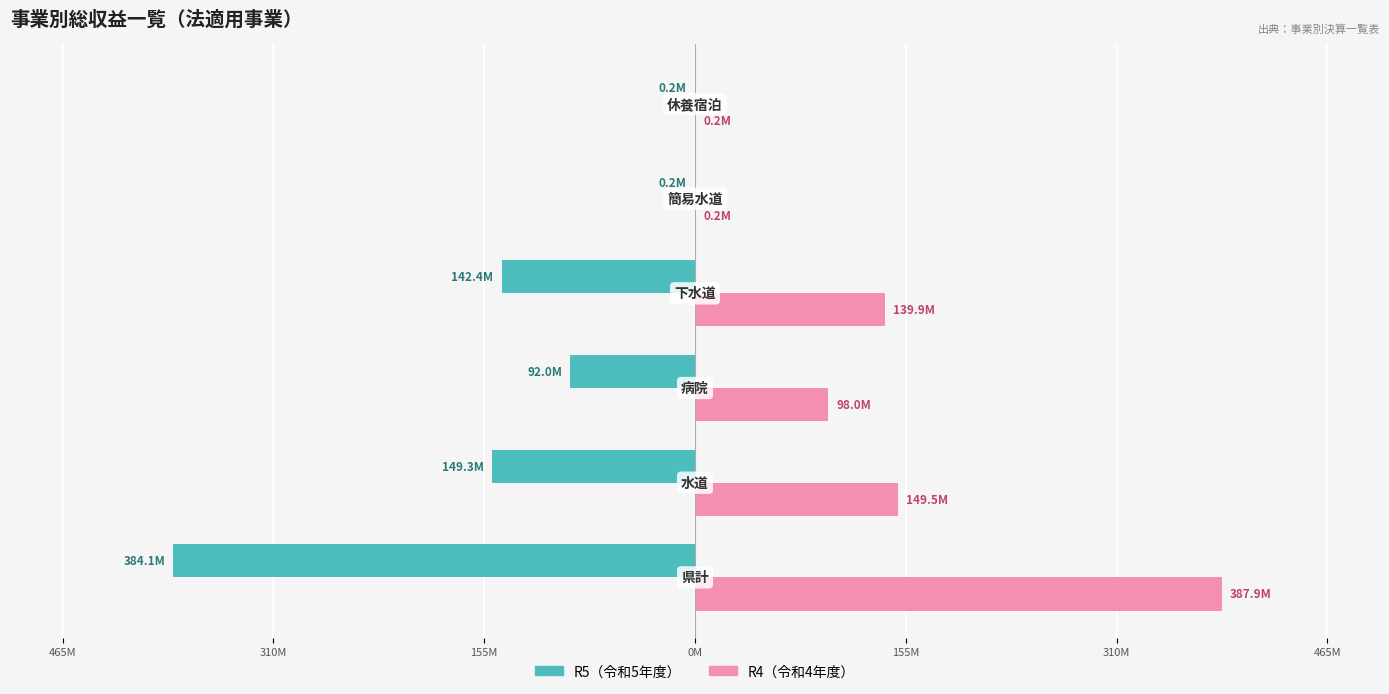

What are all the series names shown in the legend?

R5（令和5年度）, R4（令和4年度）